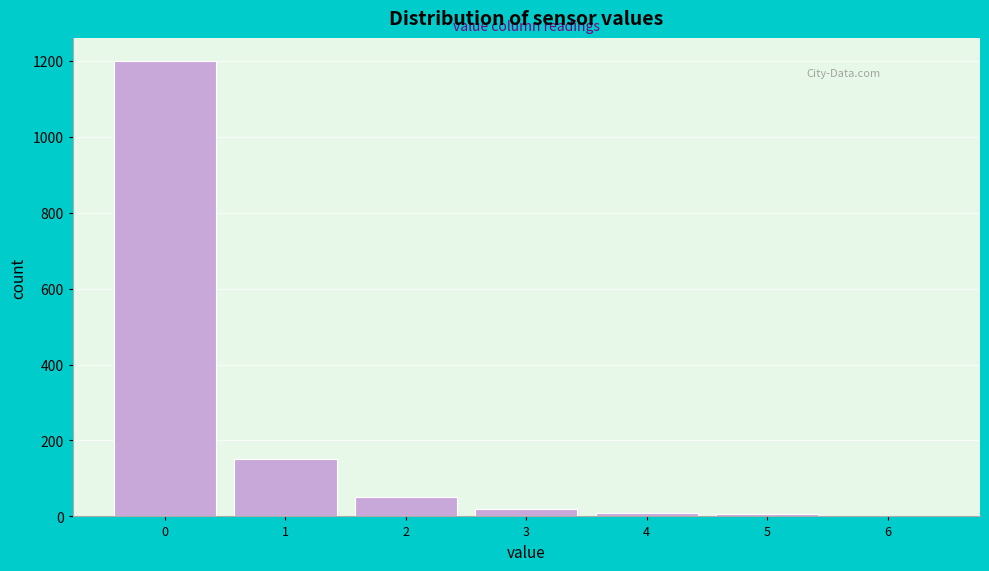

How tall is the bar that spans 1.5 to 2.5 on the x-axis? The values are not printed on the chart, so give them approximately, as read against the axis.

60